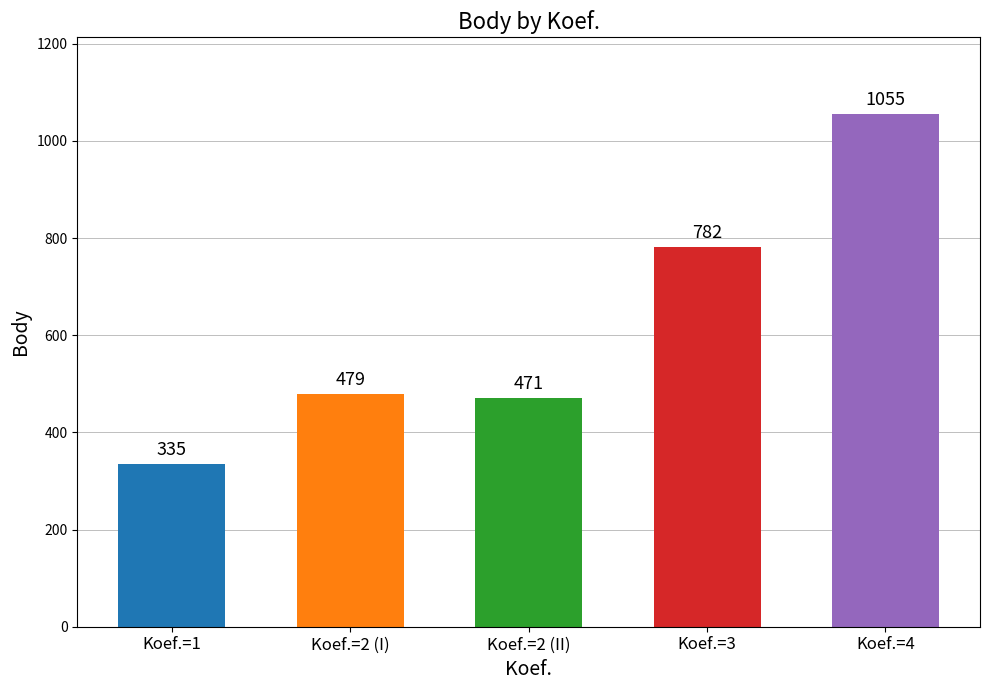

List the labels in order of value, largest first.

Koef.=4, Koef.=3, Koef.=2 (I), Koef.=2 (II), Koef.=1